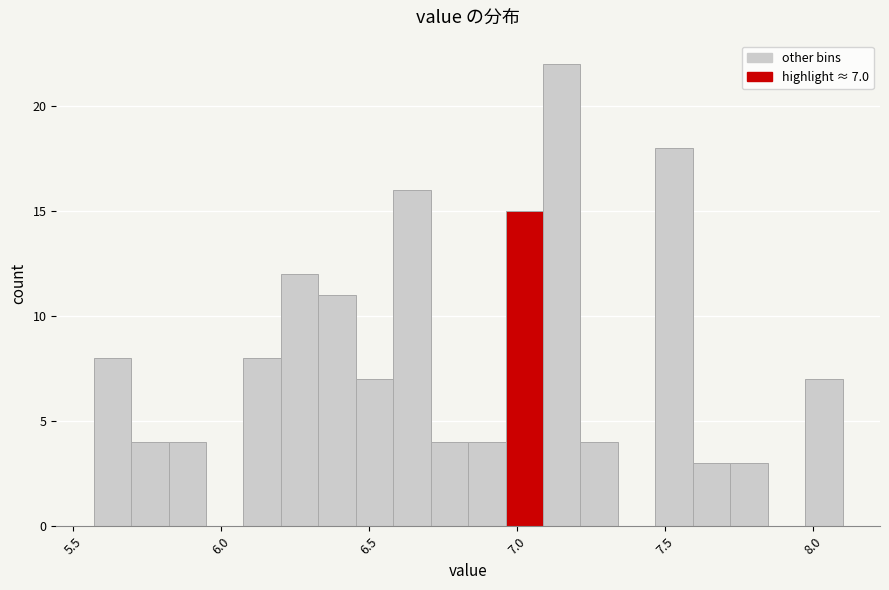

Around what value on the x-axis is the tallest bar? Give the approximate position of its centre, as read against the axis.

7.15